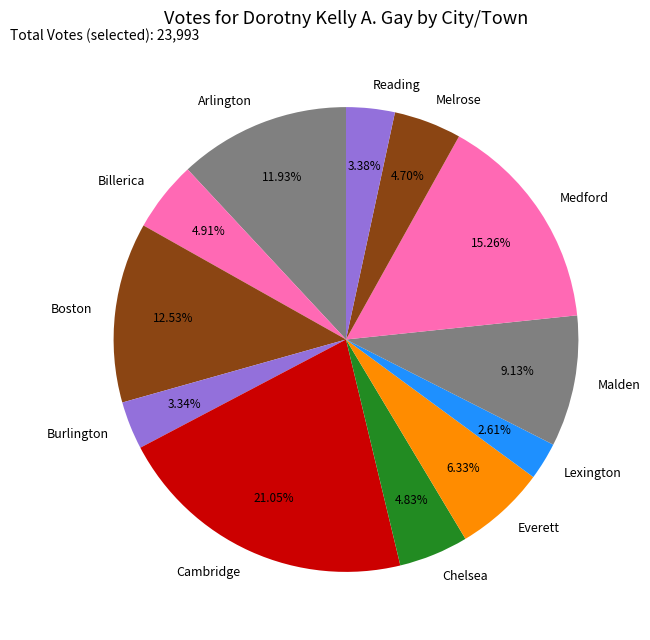

What percentage is the Reading slice, to the nearest percent?

3%